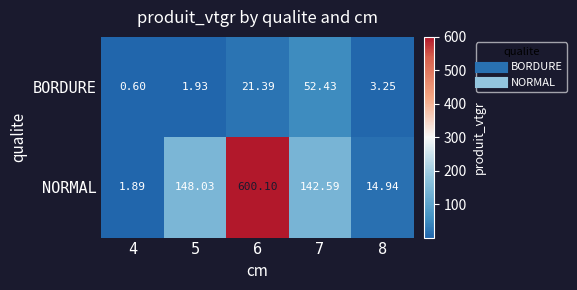

Between 7 and 8, which series saw the biggest shift?

NORMAL